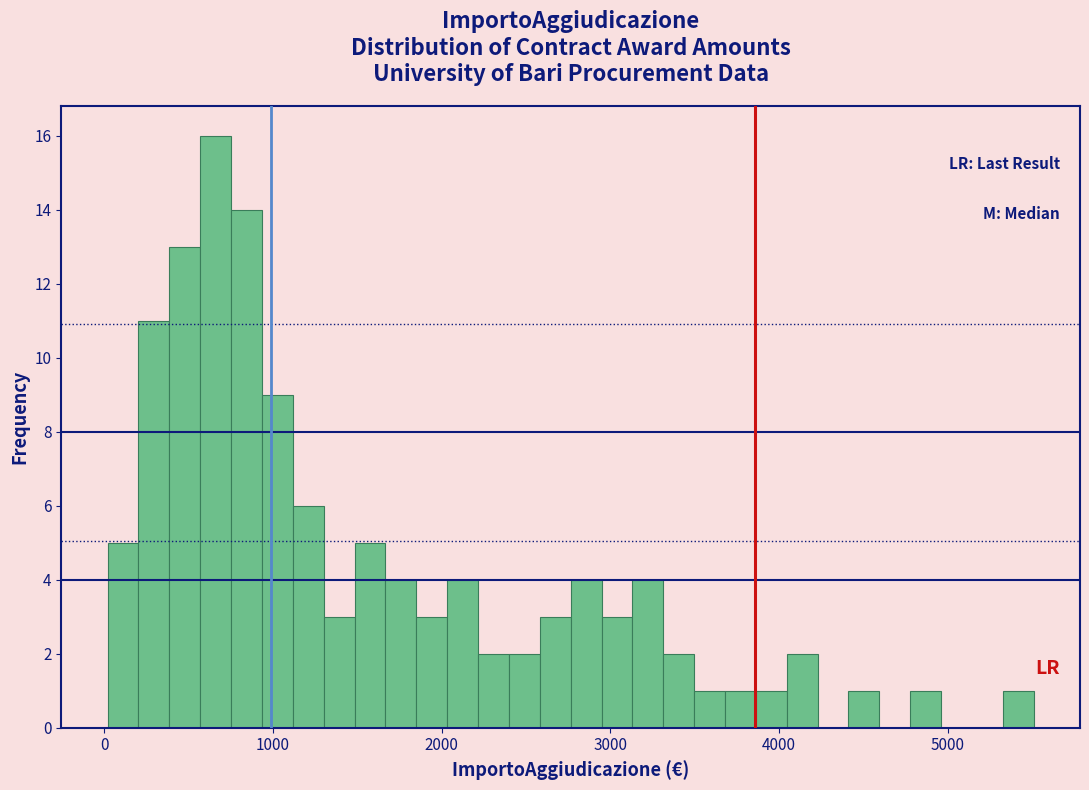

Around what value on the x-axis is the tallest bar? Give the approximate position of its centre, as read against the axis.

700